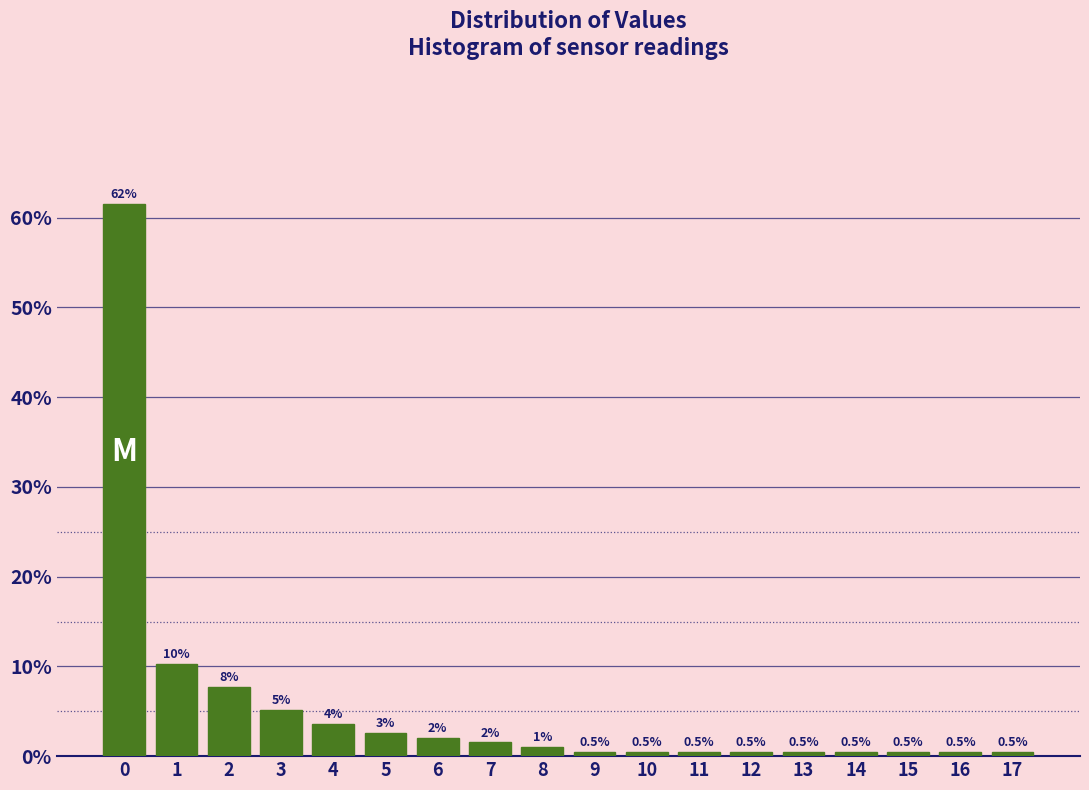

Over which range of the x-axis is the bar tallest?

-0.5 to 0.5